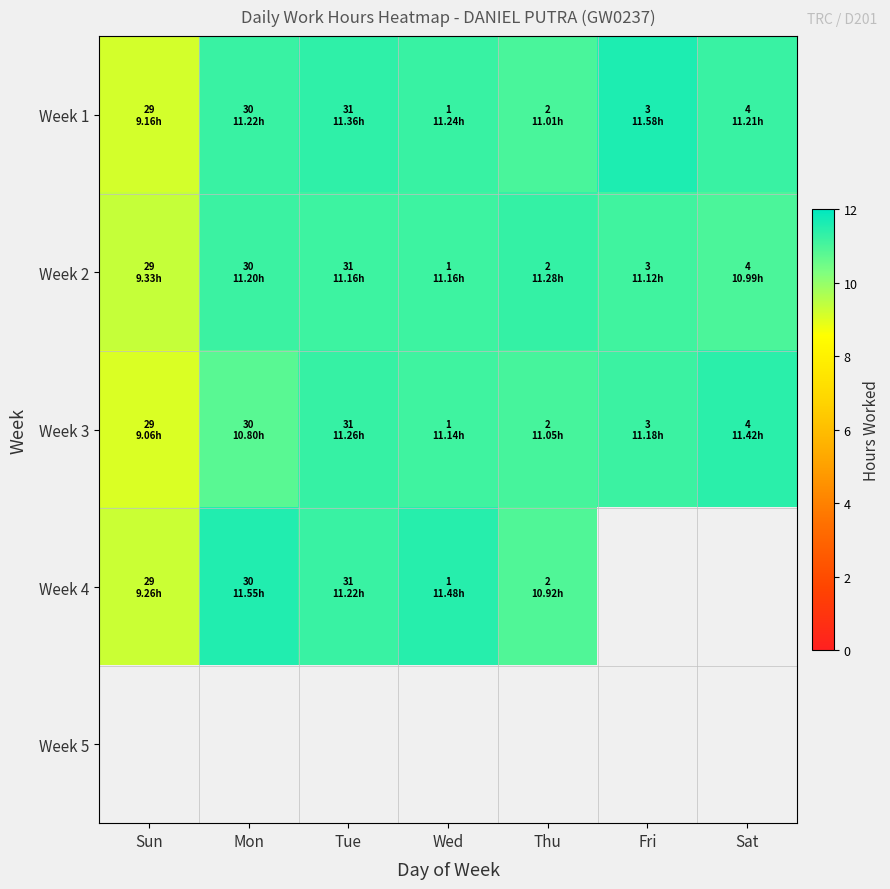

How many distinct data groups are displayed?

5